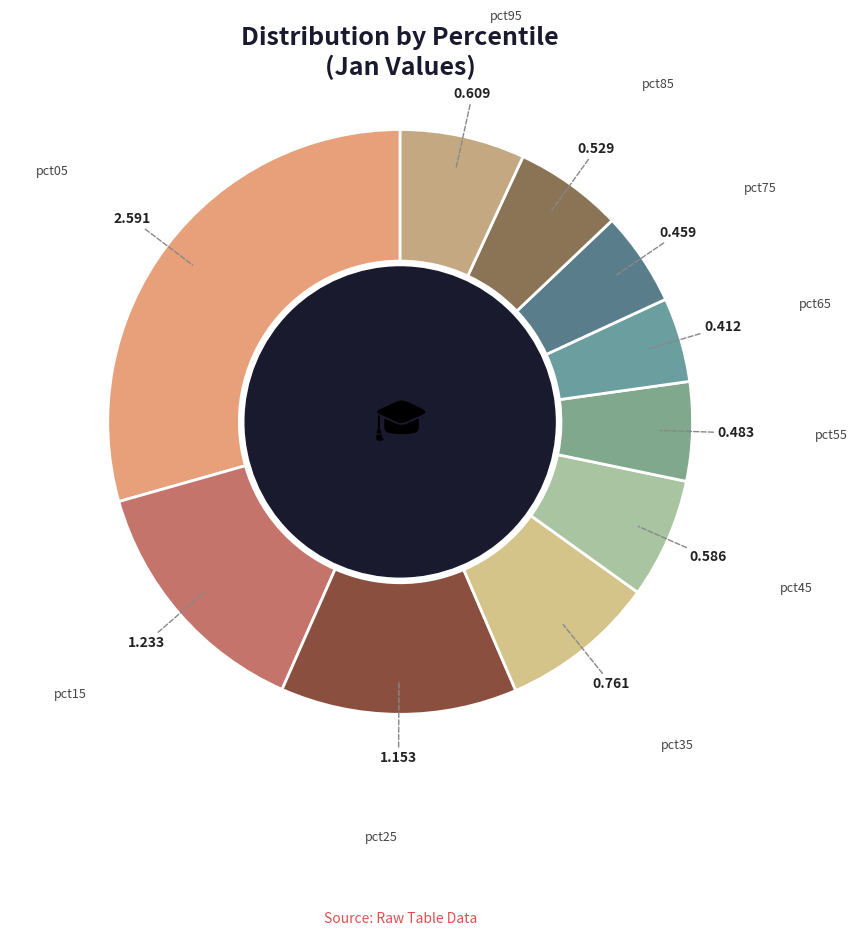

Combined, do pct25 and pct95 account for over 50%?

No